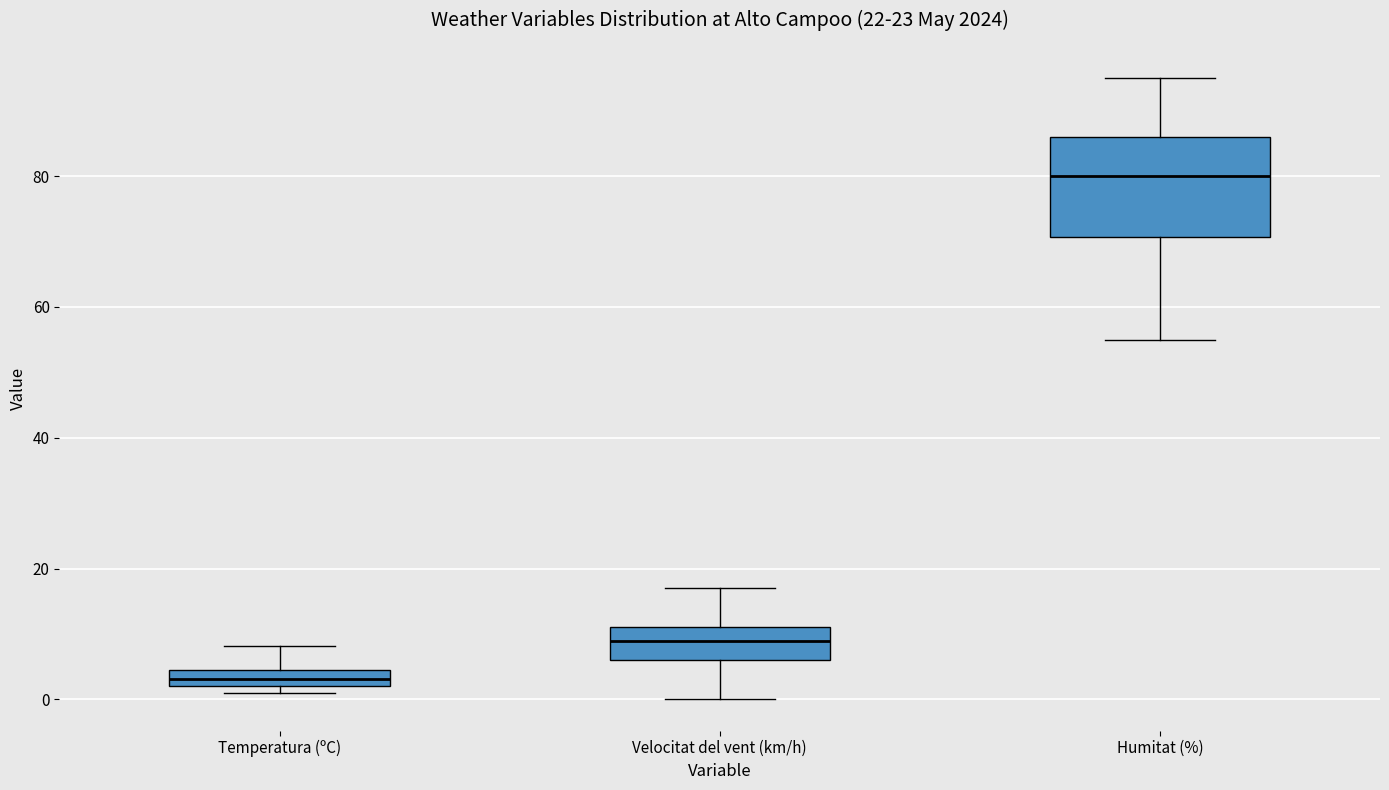

Where is the upper edge of the box for Temperatura (ºC) on the y-axis? The values are not printed on the chart, so give them approximately, as read against the axis.

4